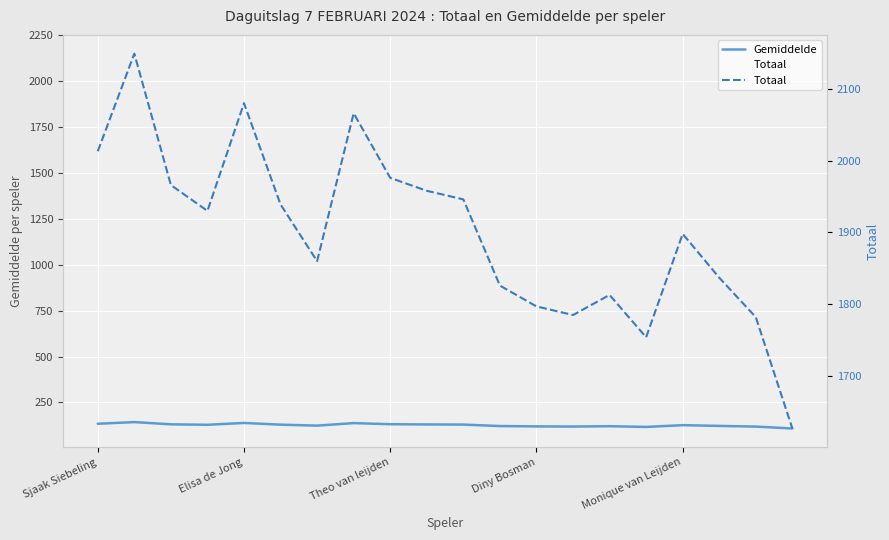

How many values in the Gemiddelde series exceed 128?

10